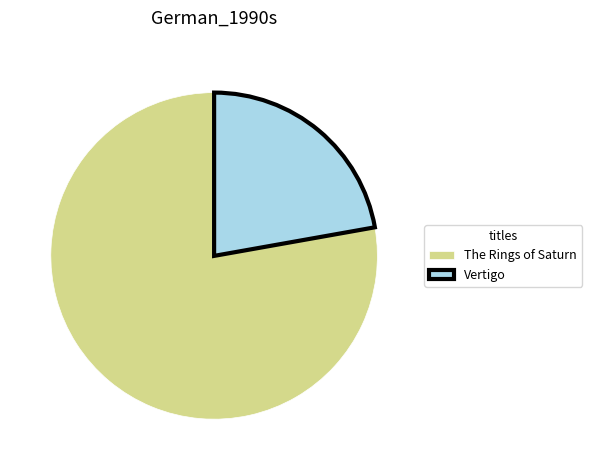

Which category has the smallest portion of the pie?

Vertigo